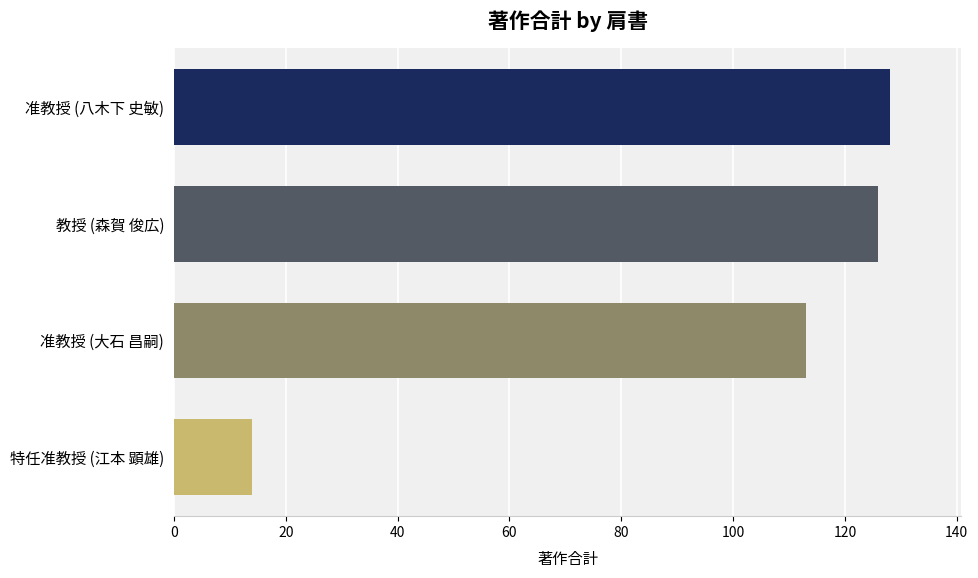

The value at 特任准教授 (江本 顕雄) is 14. True or false?

True